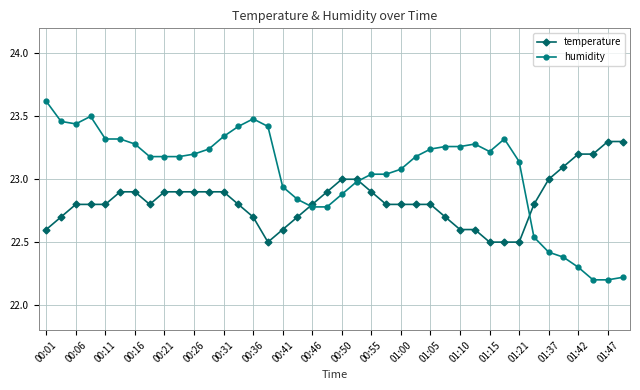

At how many categories does at least one series exceed 22?

40